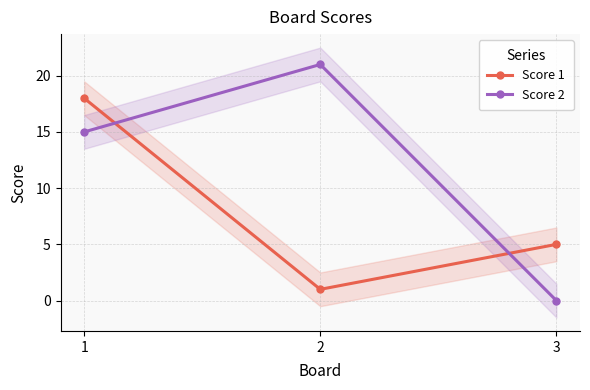

Reading right to left, what are all the values shown in this chart?

Score 1: 3=5	2=1	1=18
Score 2: 3=0	2=21	1=15